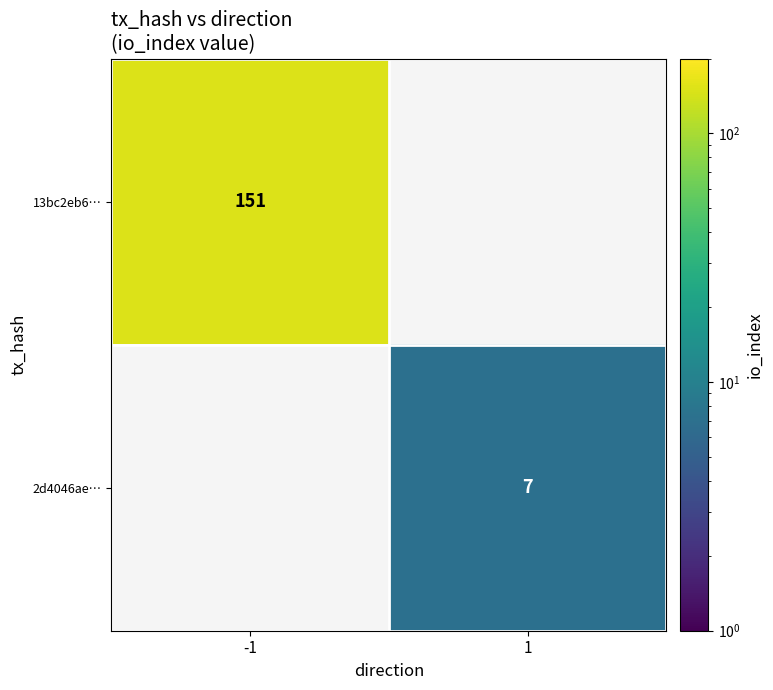

True or false: 13bc2eb6… has a value of 151 at -1.

True